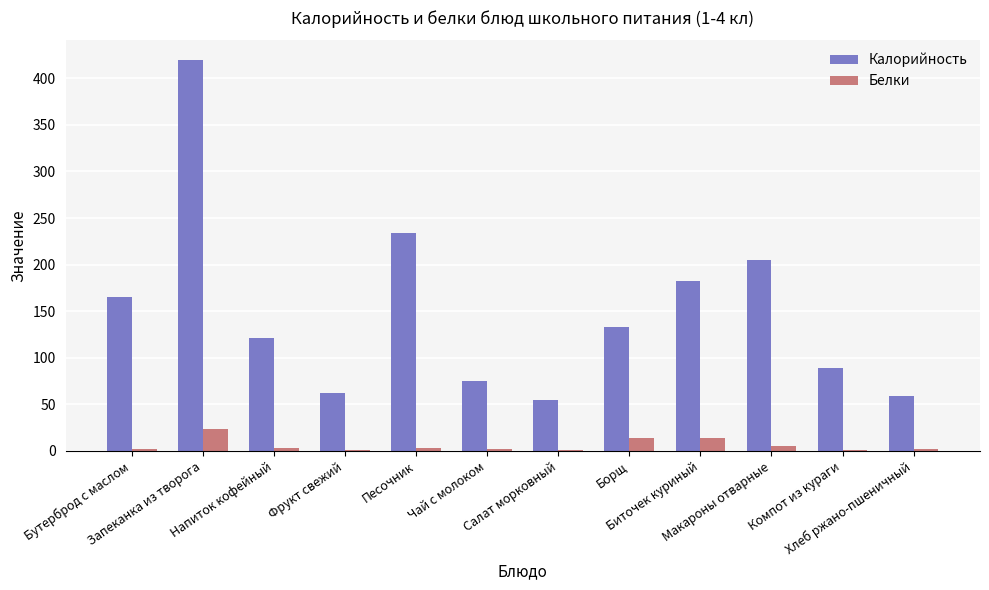

What is the maximum value for Калорийность?

419.7